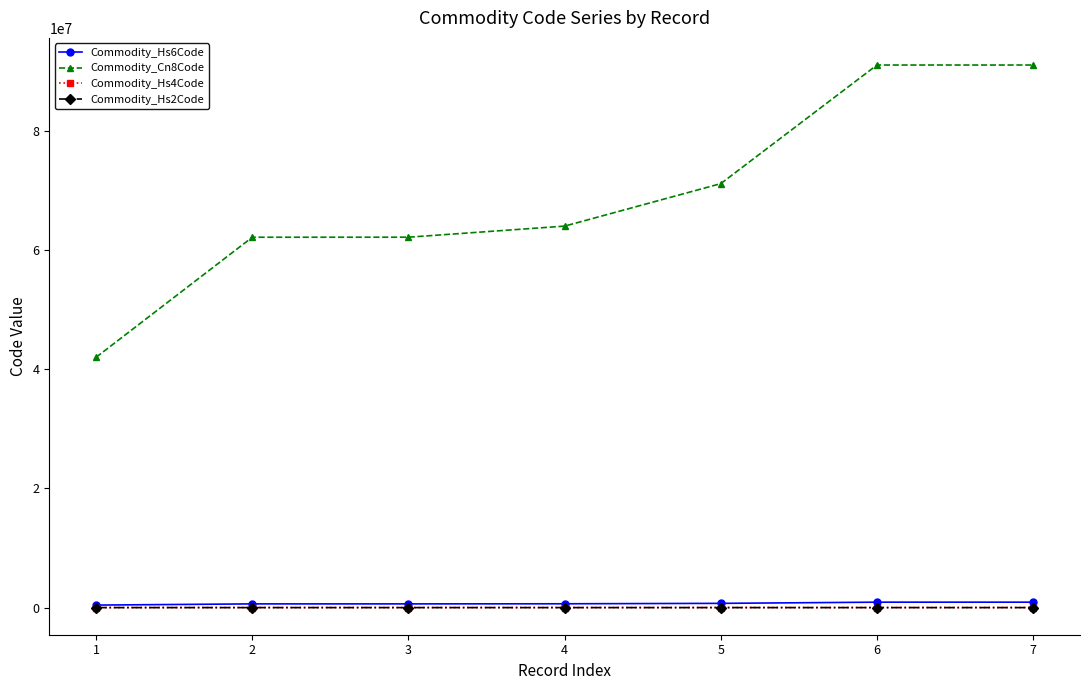

True or false: Commodity_Cn8Code has a value of 19646155 at 7.

False